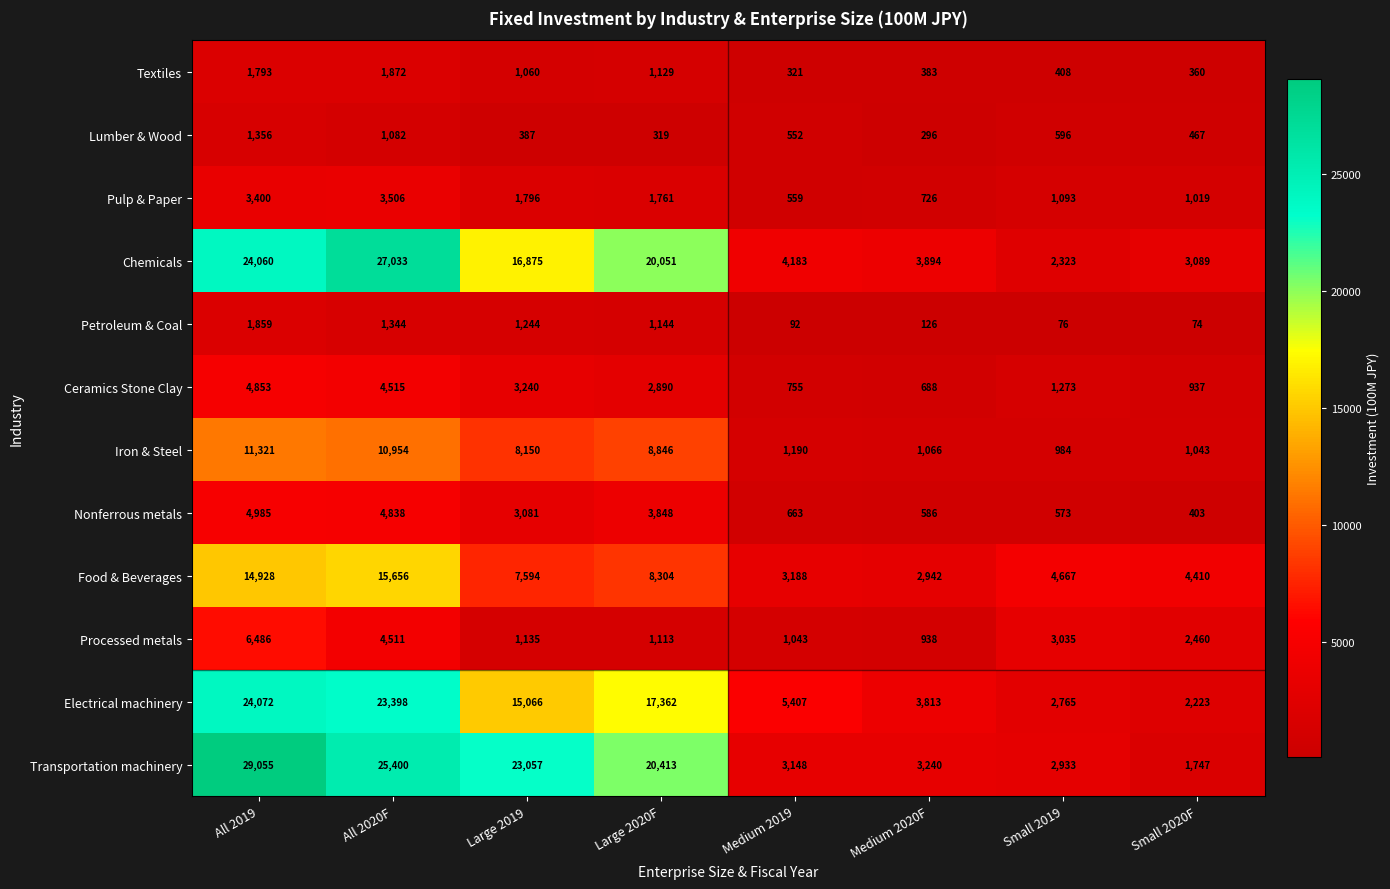

At which category is the sum across all series the highest?

All 2019